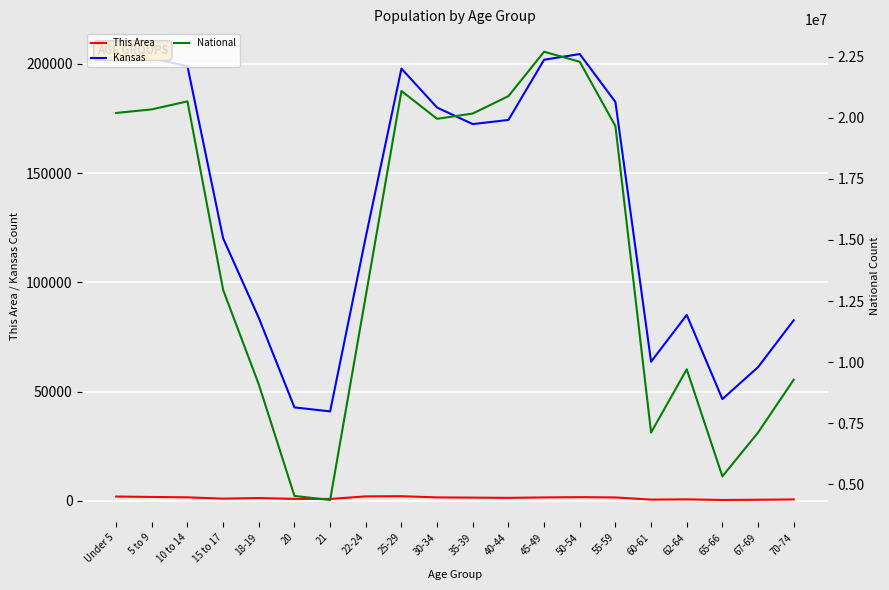

At which label does This Area reach its minimum?

65-66